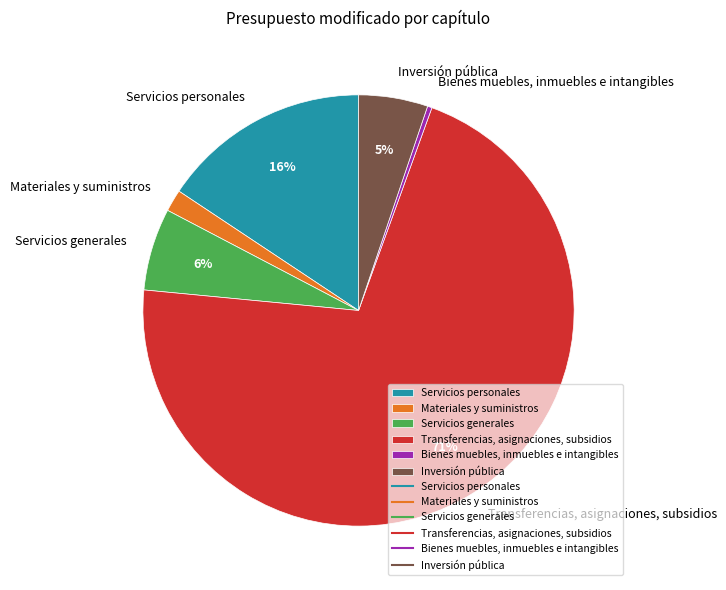

Is there a majority slice in this chart?

Yes